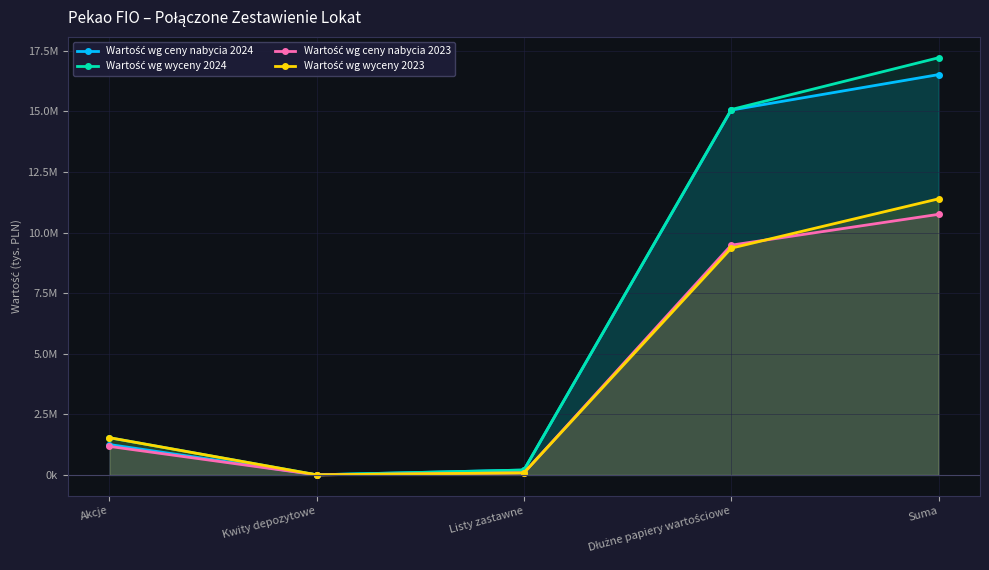

At which label is Wartość wg wyceny 2023 closest to 5696988?

Dłużne papiery wartościowe